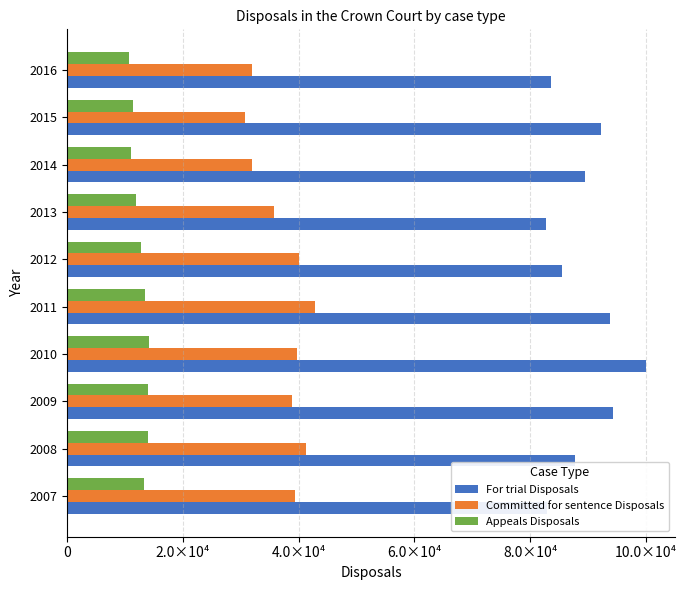

What are all the series names shown in the legend?

For trial Disposals, Committed for sentence Disposals, Appeals Disposals